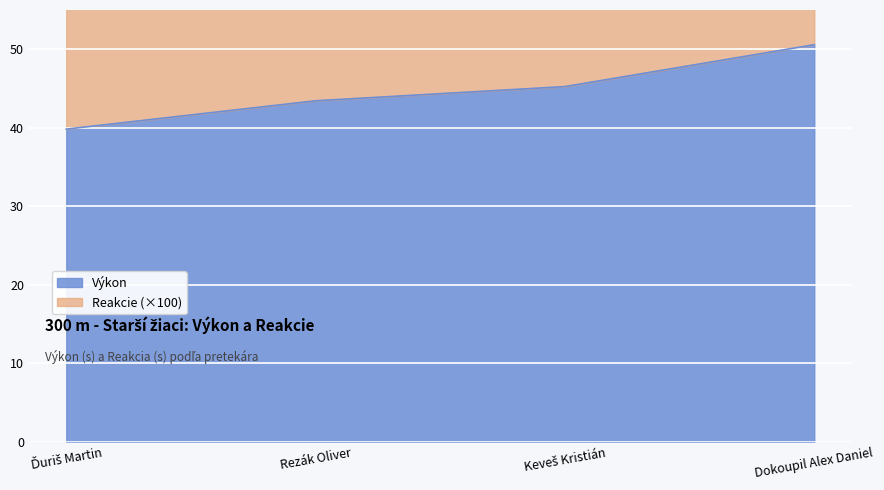

What is the change in value from Ďuriš Martin to Dokoupil Alex Daniel?

+10.8